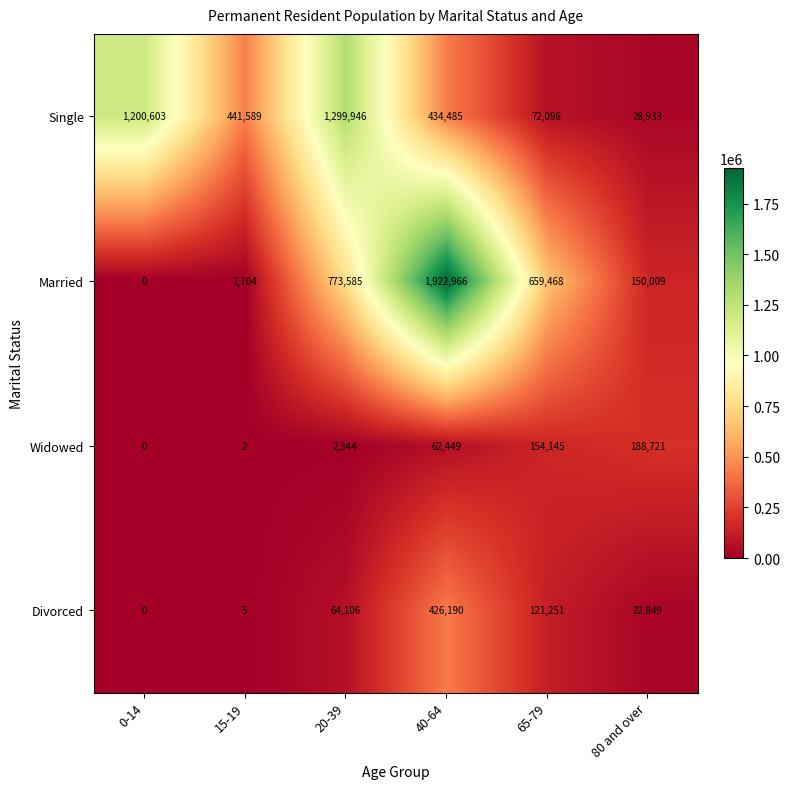

True or false: Widowed has a value of 2344 at 20-39.

True